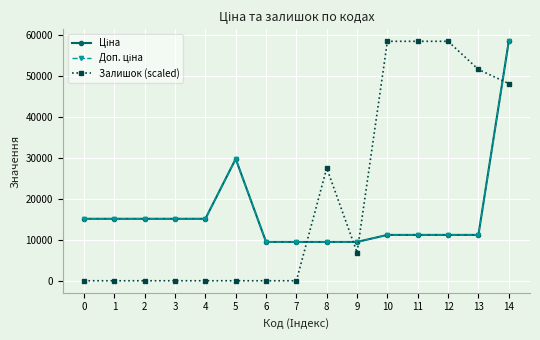

How many lines are shown in the chart?

3